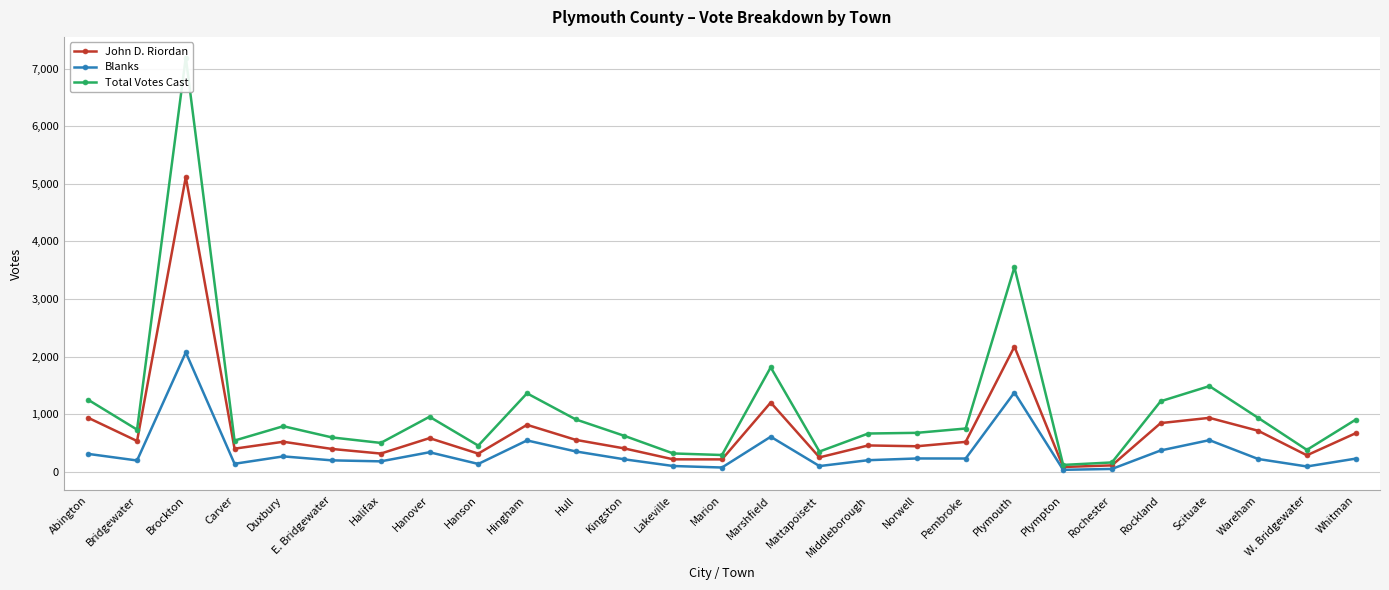

Where does the Blanks series first go above 224?

Abington